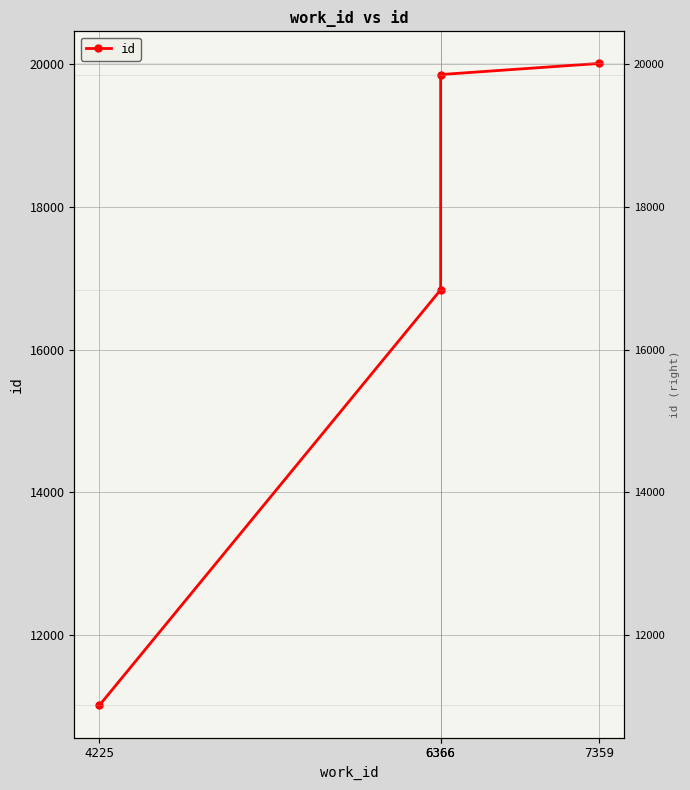

True or false: the data shows 23724 at 6366.

False